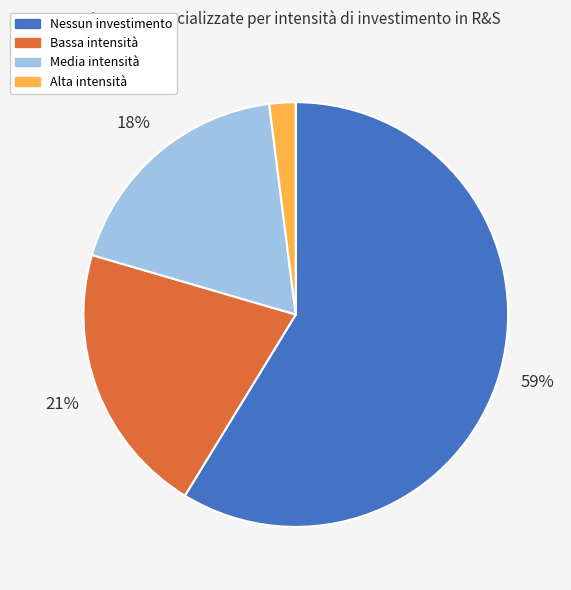

What percentage is the Nessun investimento slice, to the nearest percent?

59%